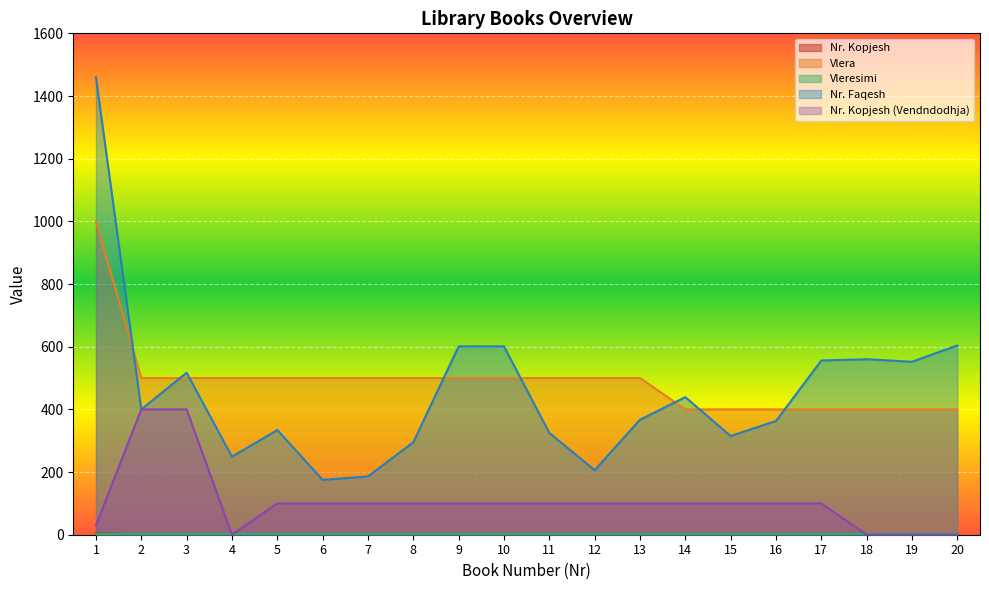

At which label does Nr. Kopjesh (Vendndodhja) reach its minimum?

4